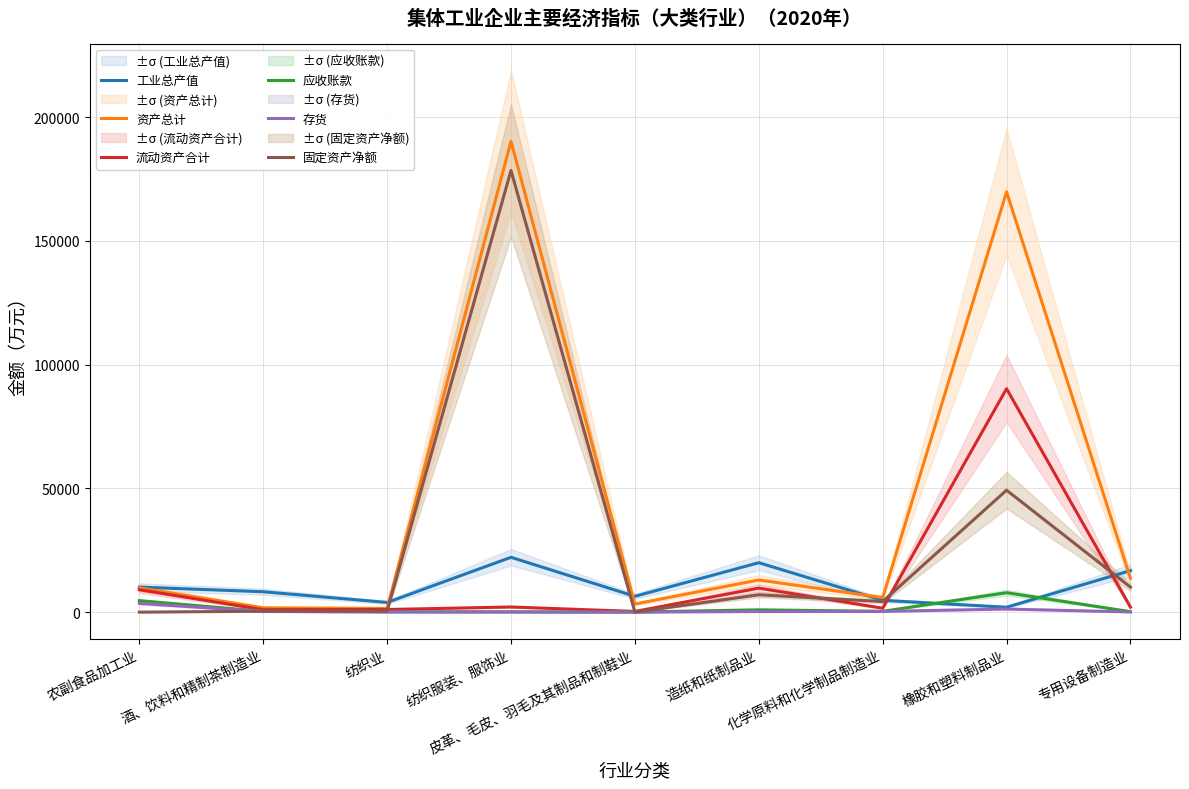

At which label does 工业总产值 reach its peak?

纺织服装、服饰业